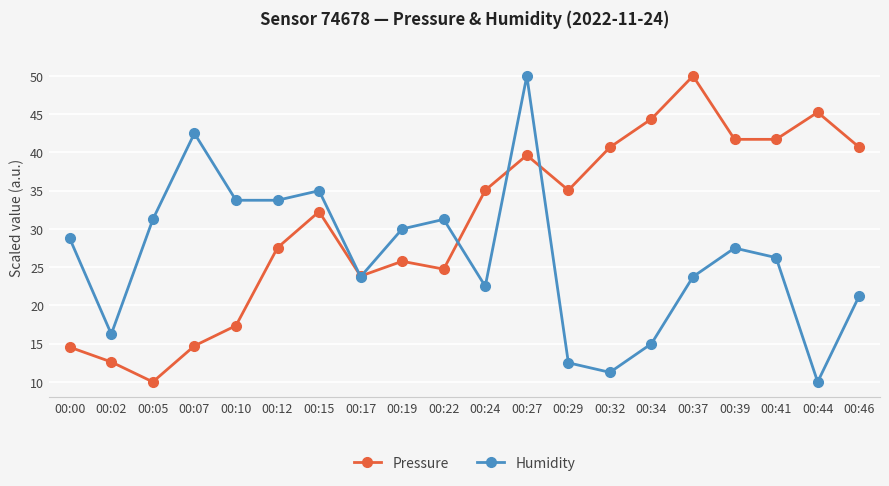

True or false: Humidity has a value of 21.2 at 00:46.

True